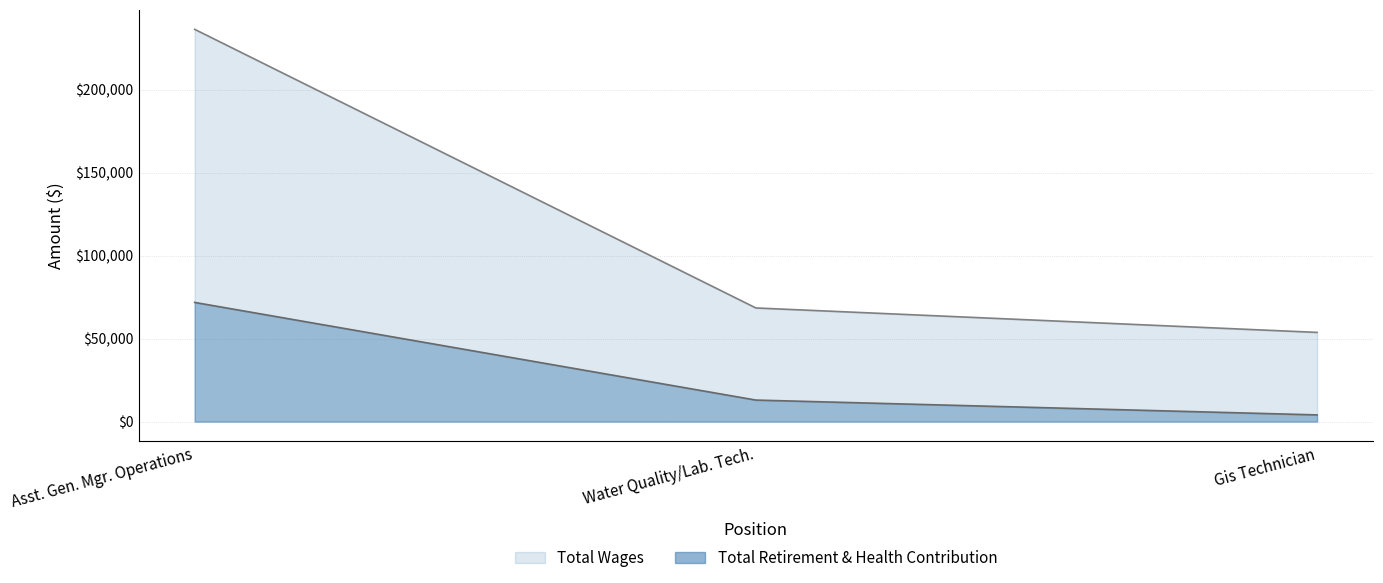

Reading left to right, transcribe all the data shown in this chart.

Total Wages: Asst. Gen. Mgr. Operations=236346	Water Quality/Lab. Tech.=68467	Gis Technician=53738
Total Retirement & Health Contribution: Asst. Gen. Mgr. Operations=71807	Water Quality/Lab. Tech.=12964	Gis Technician=4037